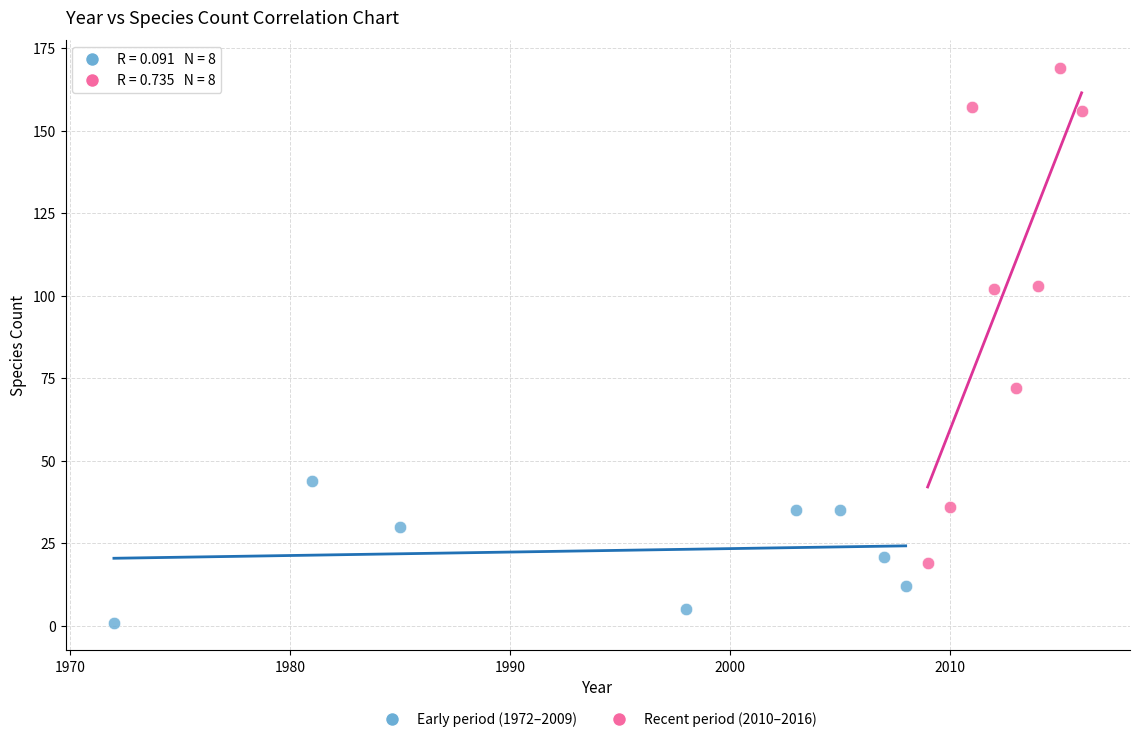

Which series has the widest spread of Y values?

Recent period (2010–2016)